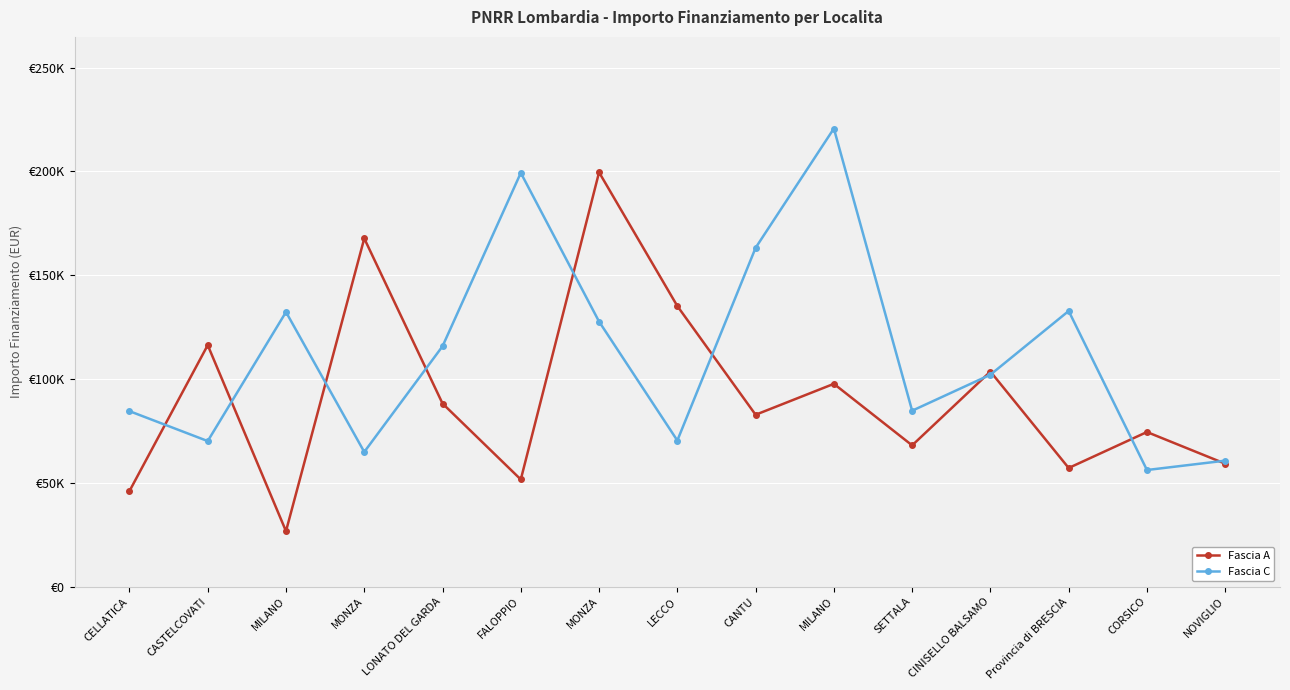

What are all the series names shown in the legend?

Fascia A, Fascia C